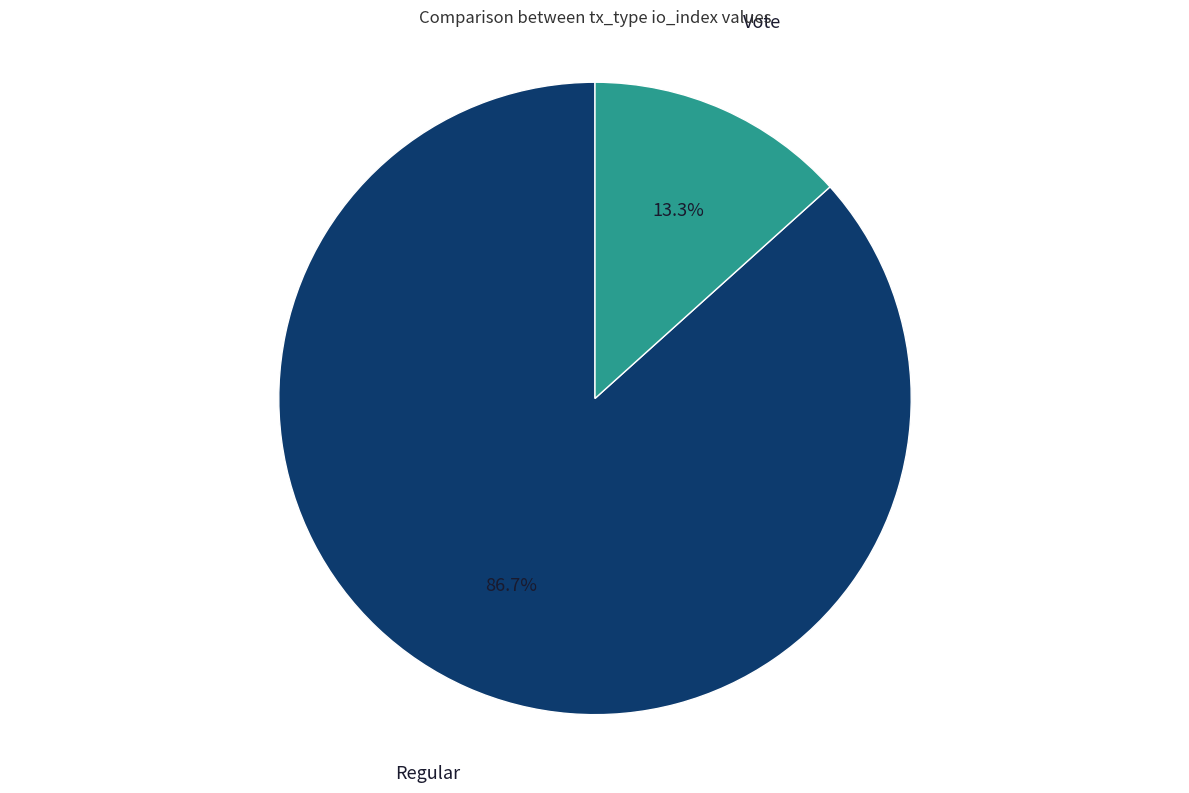

Is there a majority slice in this chart?

Yes